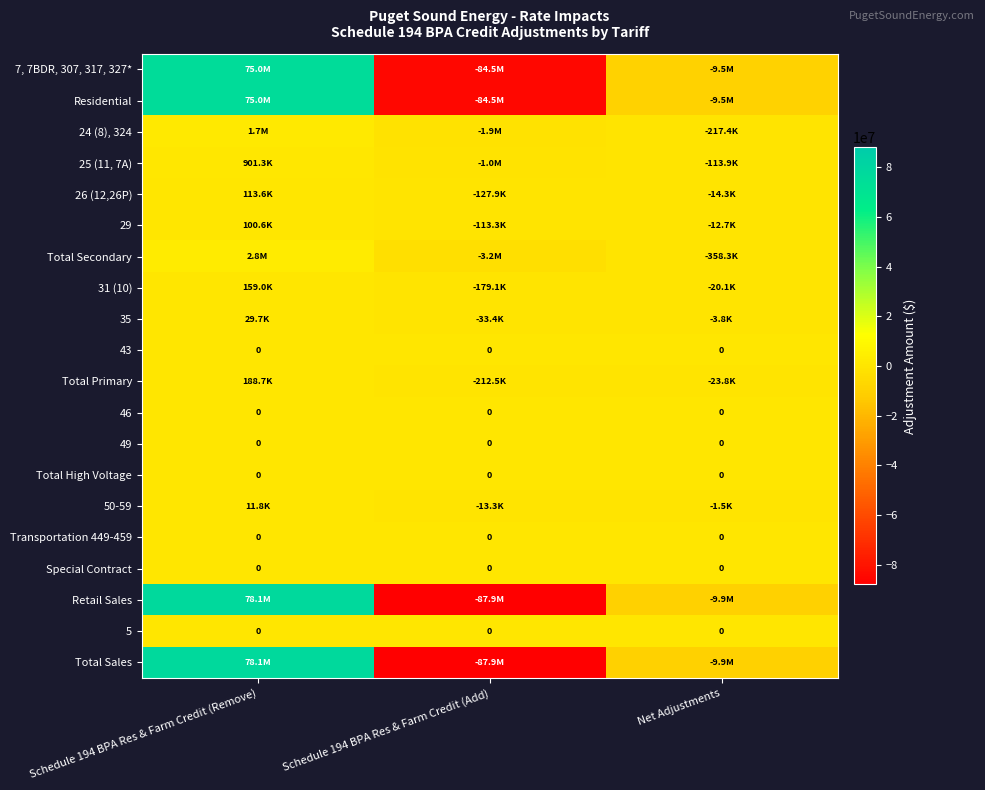

List the labels in order of 35 value, largest first.

Schedule 194 BPA Res & Farm Credit (Remove), Net Adjustments, Schedule 194 BPA Res & Farm Credit (Add)